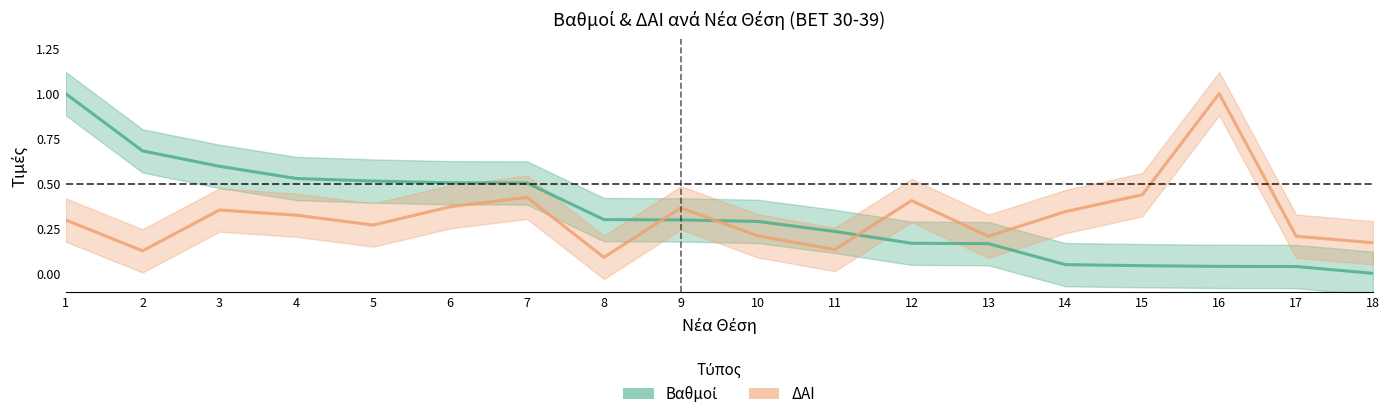

Which series has the largest total across all categories?

Βαθμοί